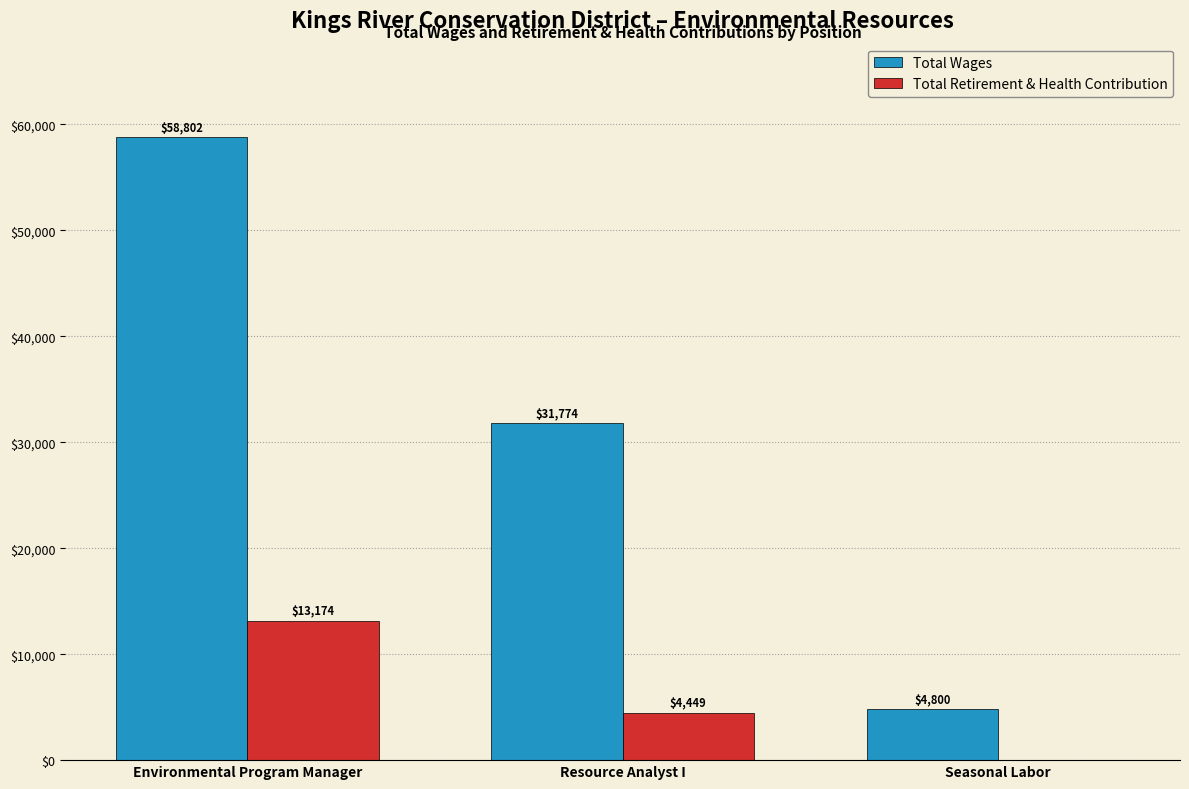

What is the sum of all Total Retirement & Health Contribution values?

17623